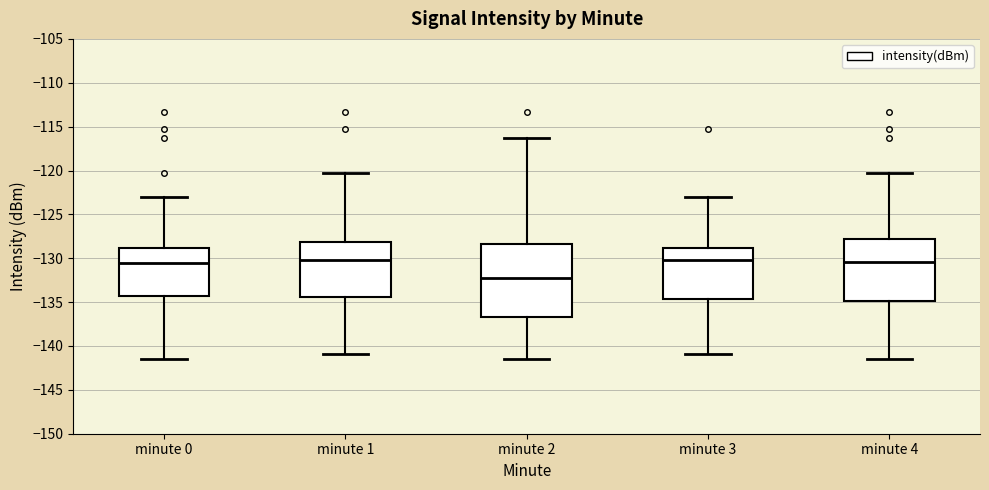

Comparing the boxes themselves (not the whiskers), which one is the tallest?

minute 2